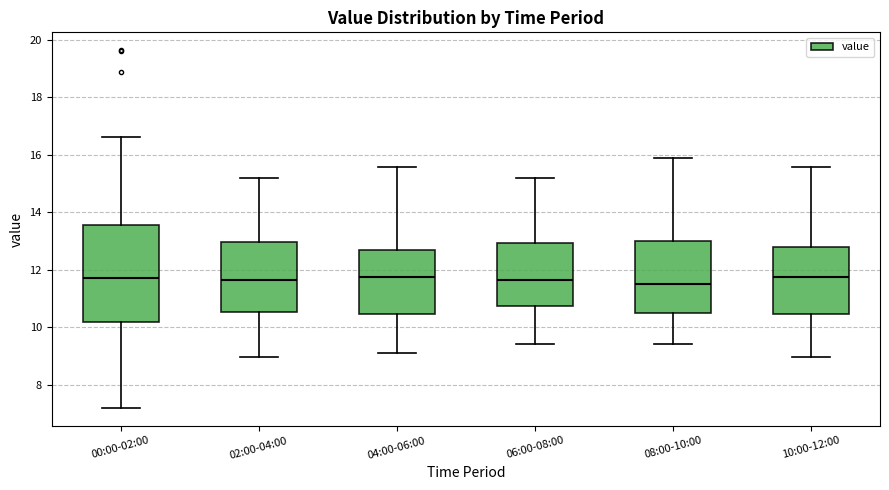

Which box is the tallest, from its lower edge to its upper edge?

00:00-02:00